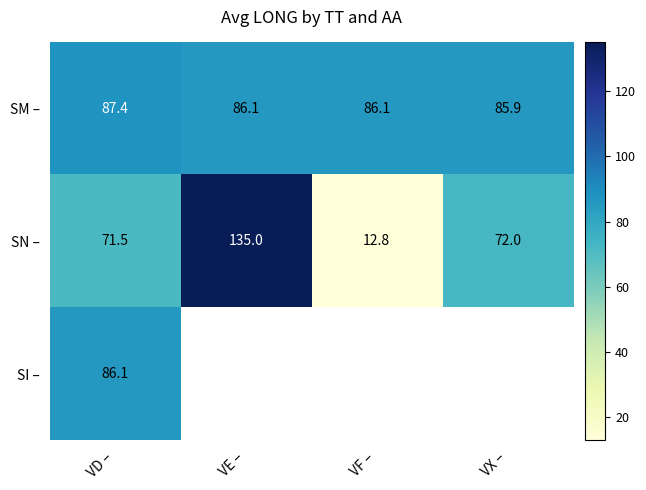

The value of SI – at VD – is 86.1. True or false?

True